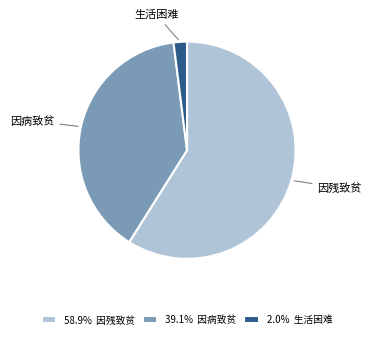

Is there a majority slice in this chart?

Yes